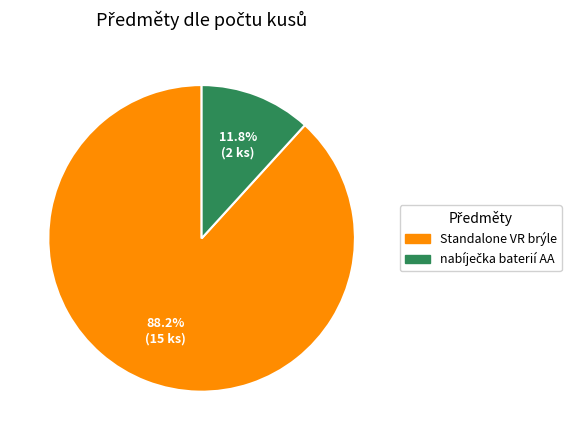

Is there a majority slice in this chart?

Yes